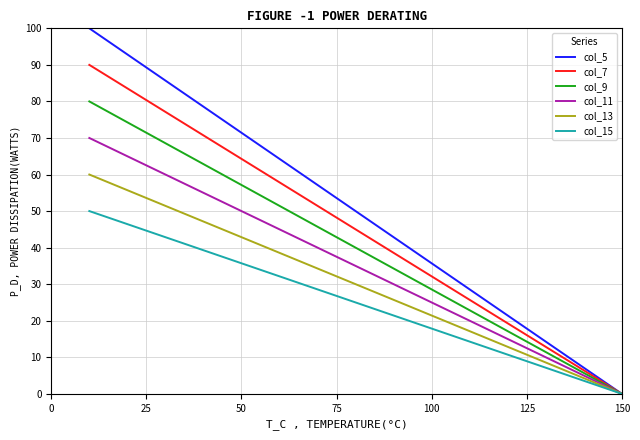

Which series has the largest total across all categories?

col_5